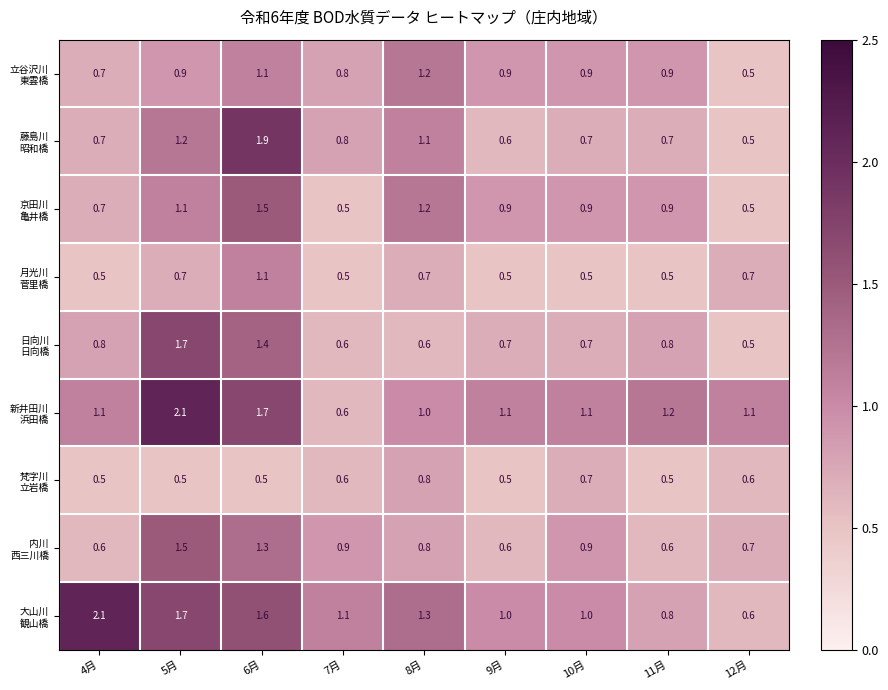

What is the total value across all series at 4月?

7.7